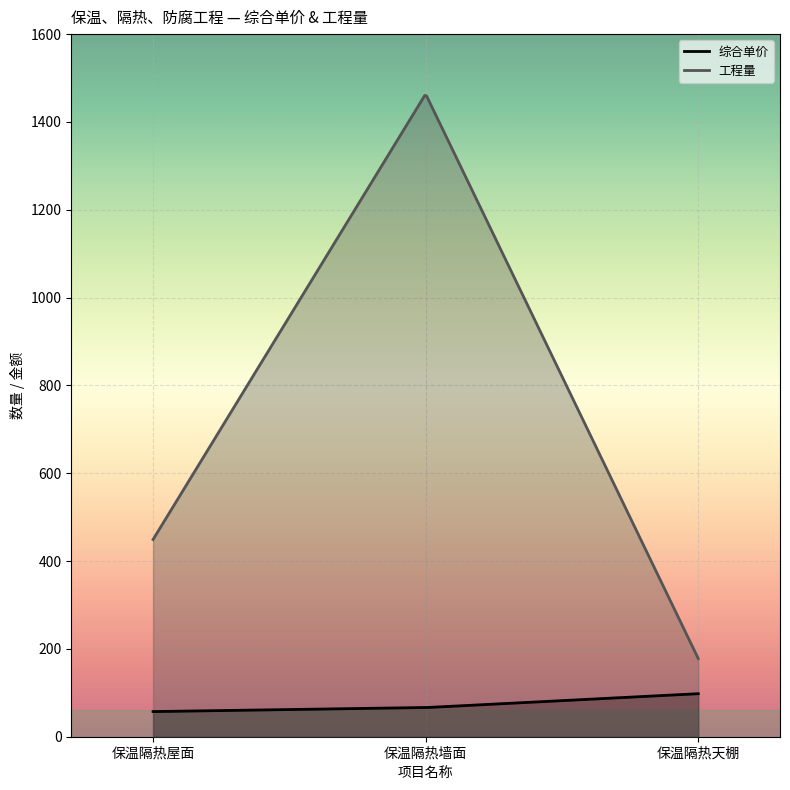

At which label is 综合单价 closest to 77?

保温隔热墙面